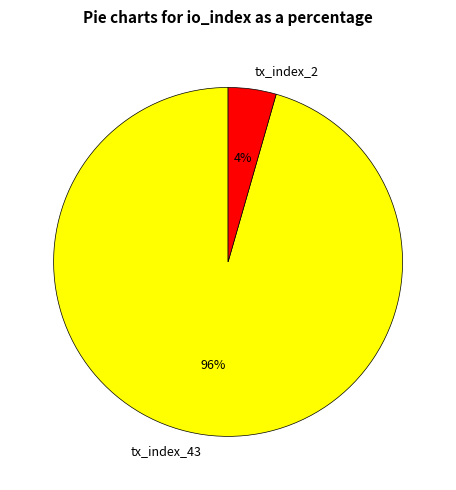

Do tx_index_2 and tx_index_43 together represent more than half of the pie?

Yes